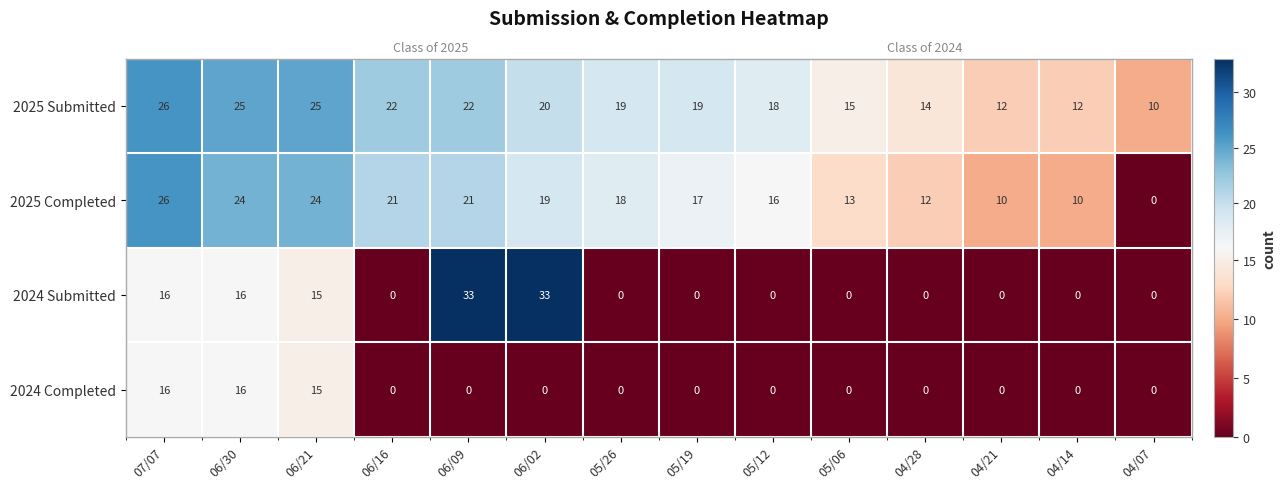

True or false: 2025 Completed has a value of 13 at 04/21.

False